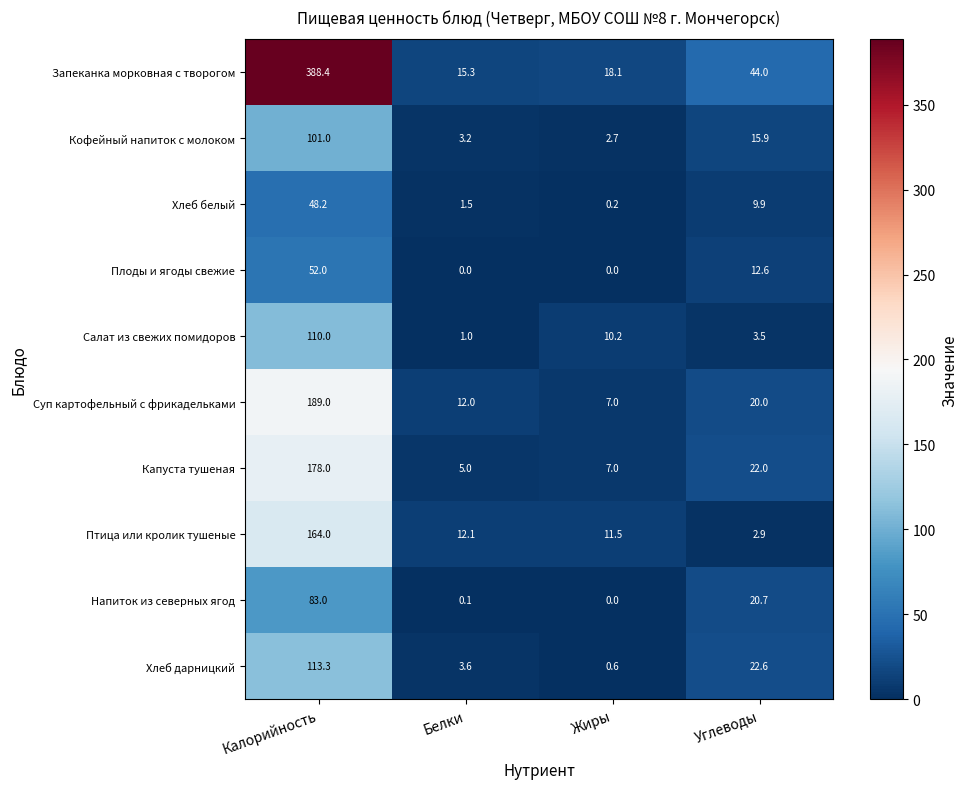

Which series changed the most between Белки and Жиры?

Салат из свежих помидоров